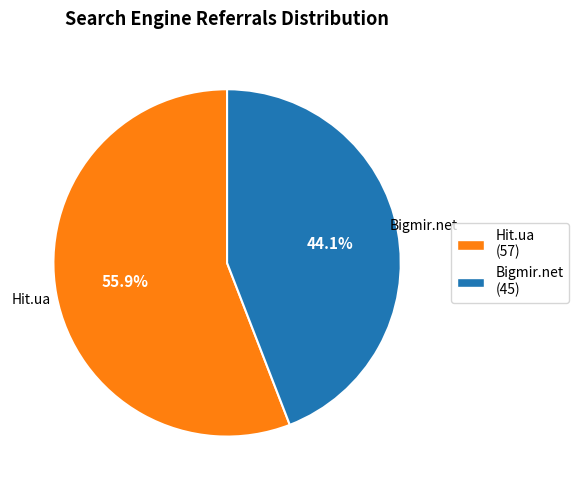

To the nearest percent, what is the average slice percentage?

50%